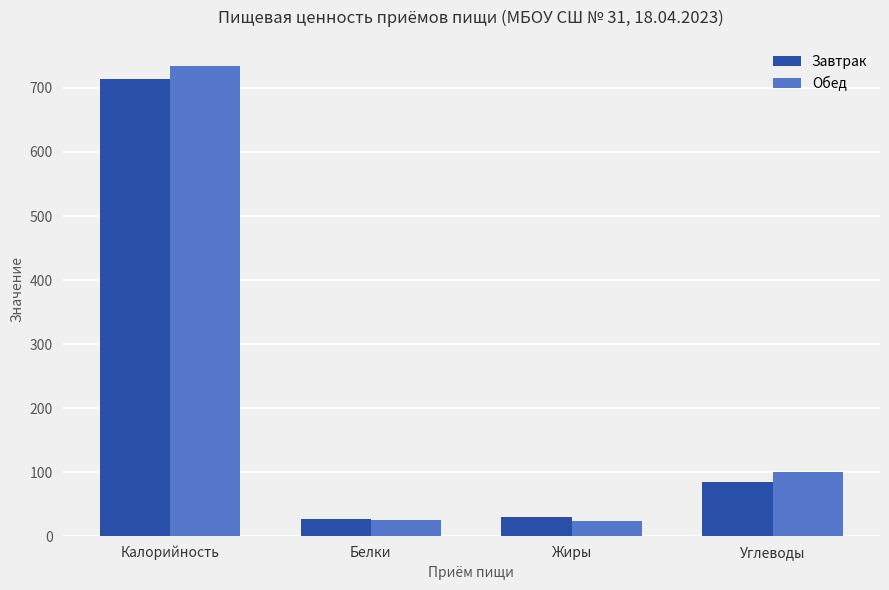

What position from the left is Белки?

2